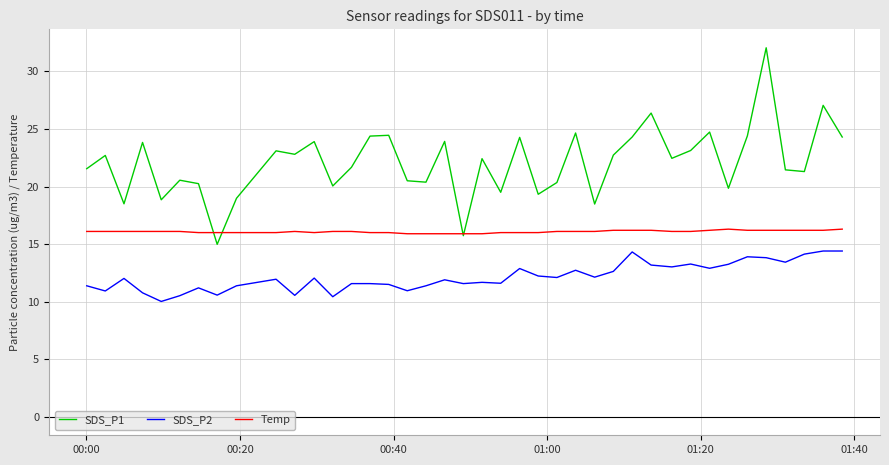

Rank the series by their average value, from lowest to highest.

SDS_P2, Temp, SDS_P1